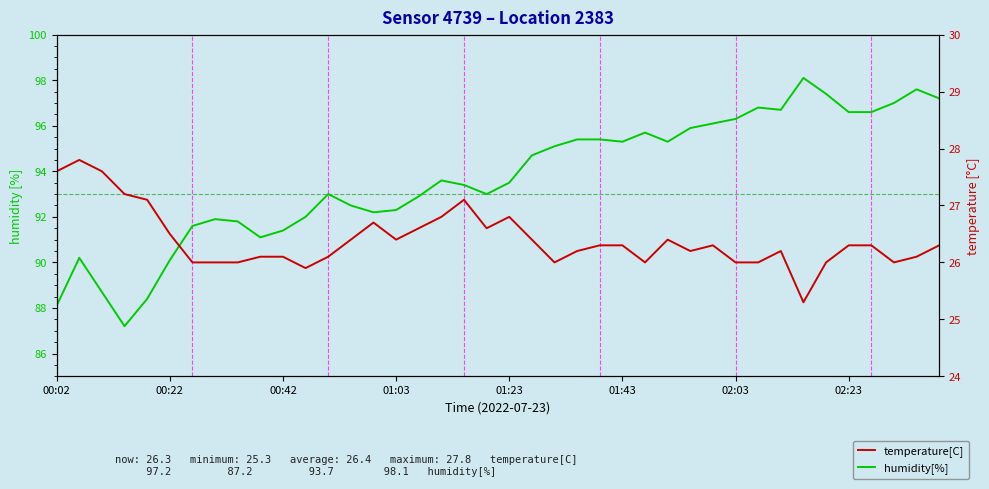

How many lines are shown in the chart?

2